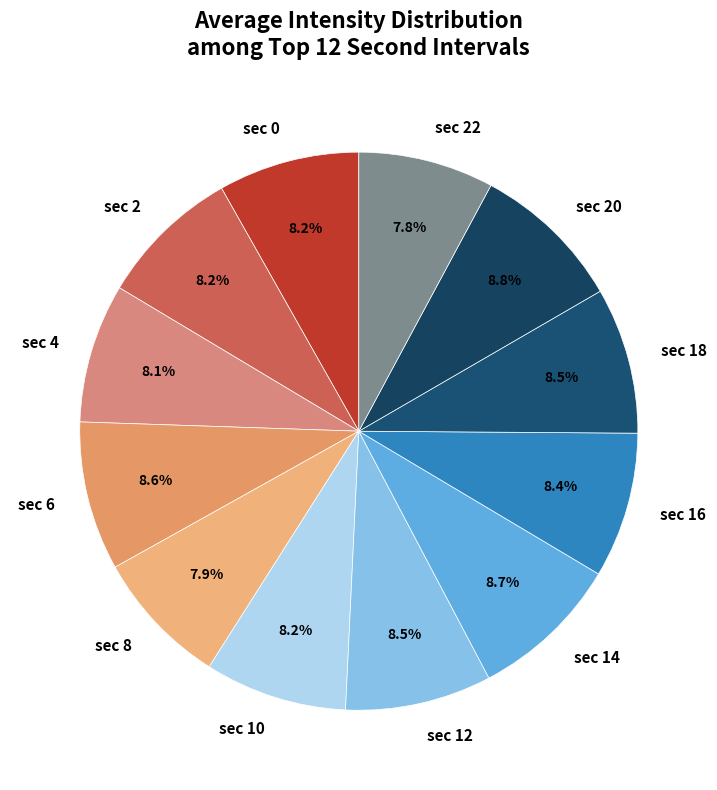

Is there a majority slice in this chart?

No